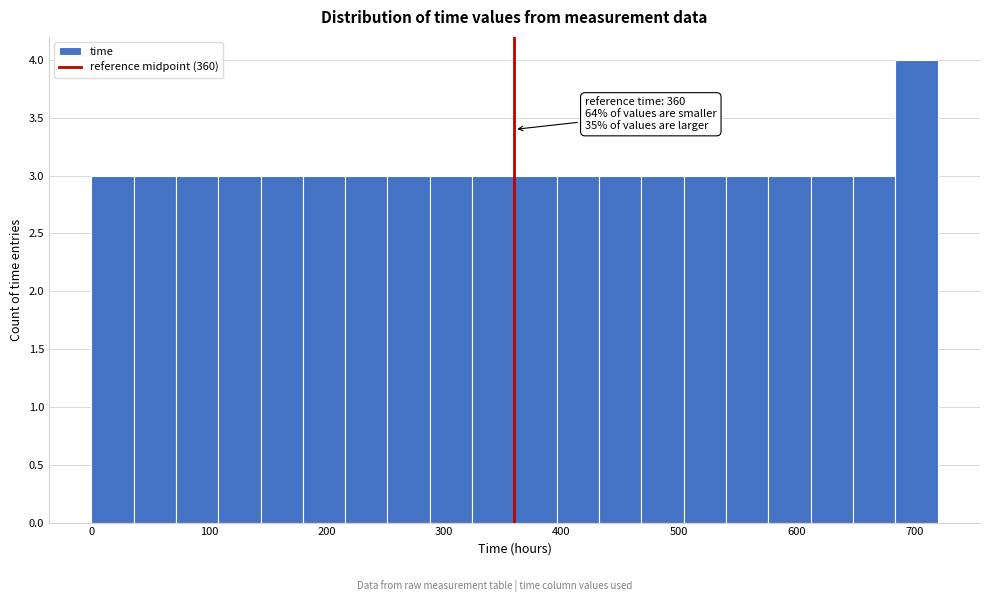

Read against the x-axis, roughly where is the centre of the tallest bar?

700